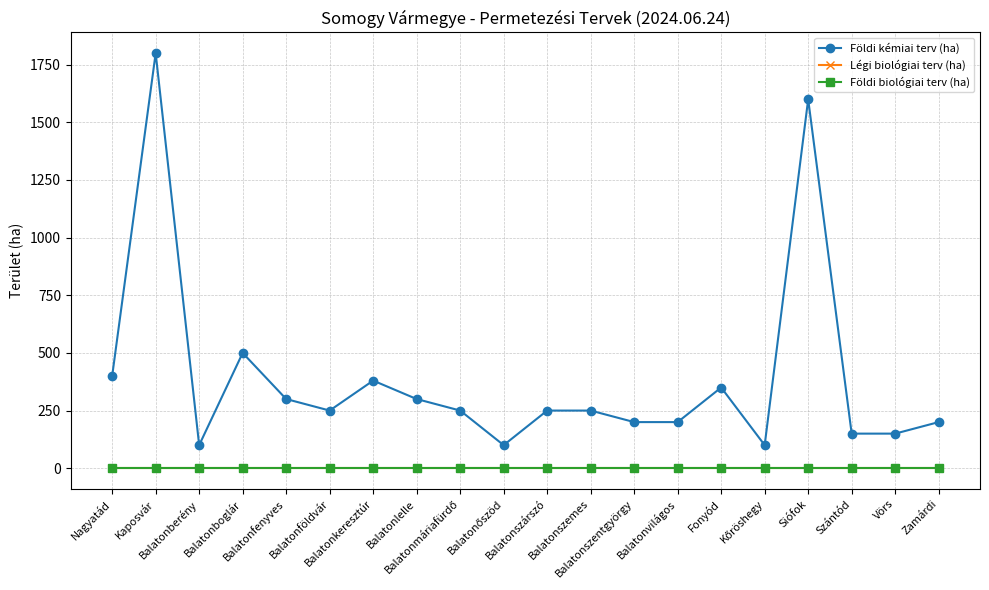

Which category has the lowest value in the Légi biológiai terv (ha) series?

Nagyatád